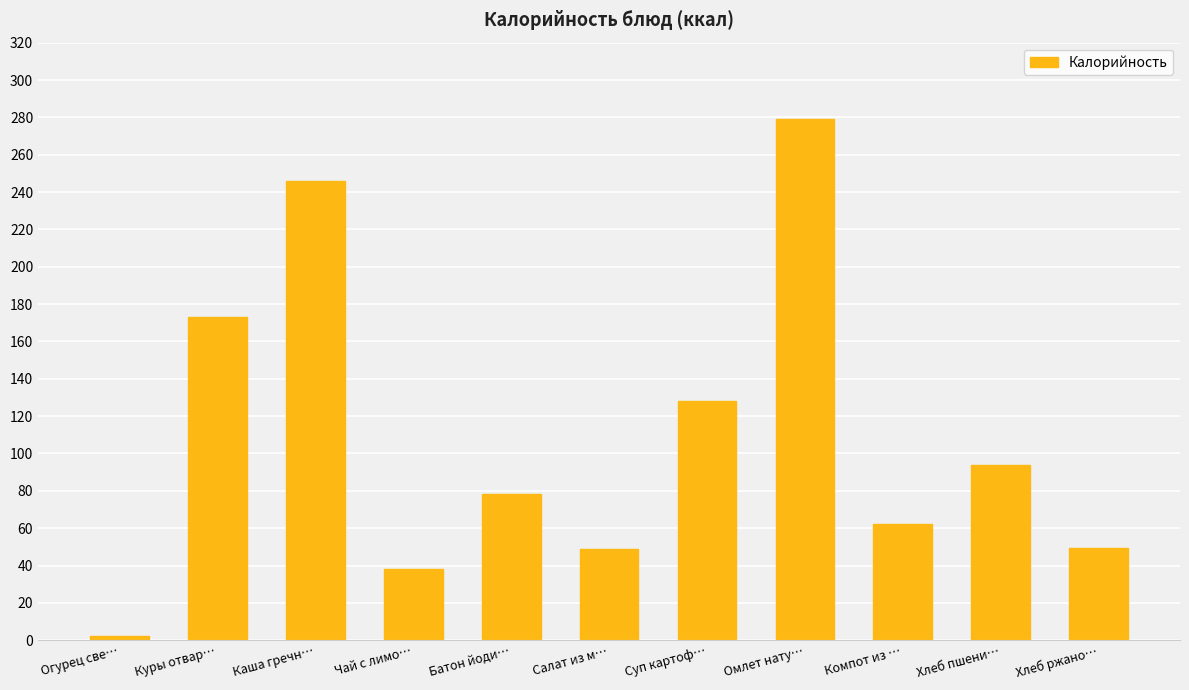

What is the change in value from Чай с лимо… to Омлет нату…?

+241.0